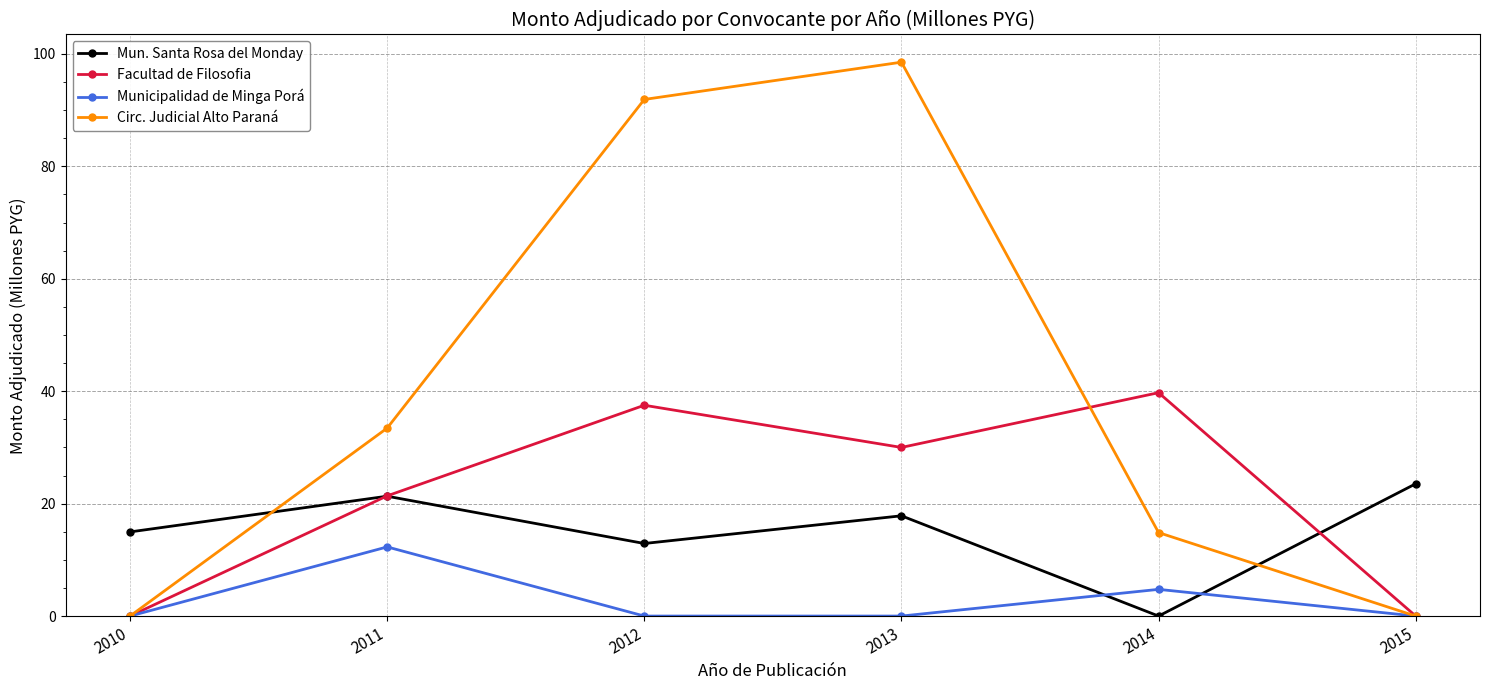

What is the greatest value displayed?

98.5